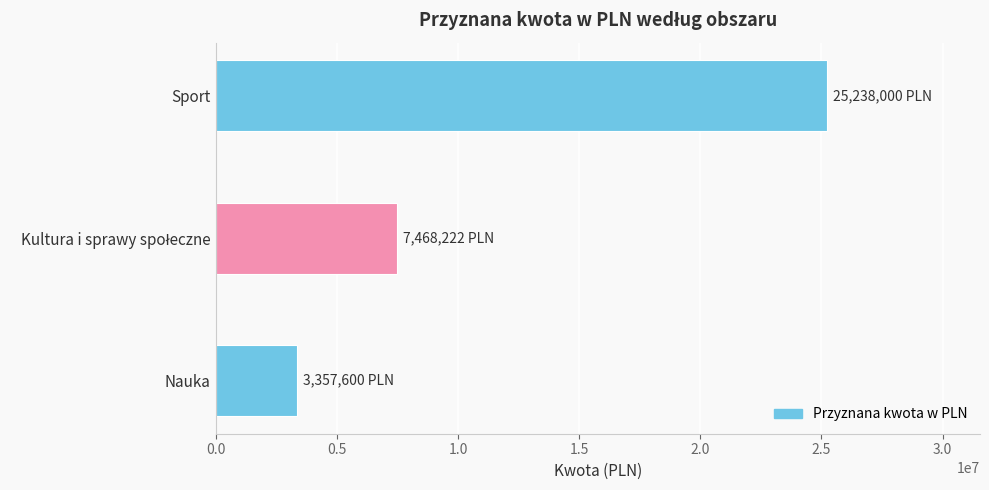

True or false: the data shows 3357600.0 at Nauka.

True